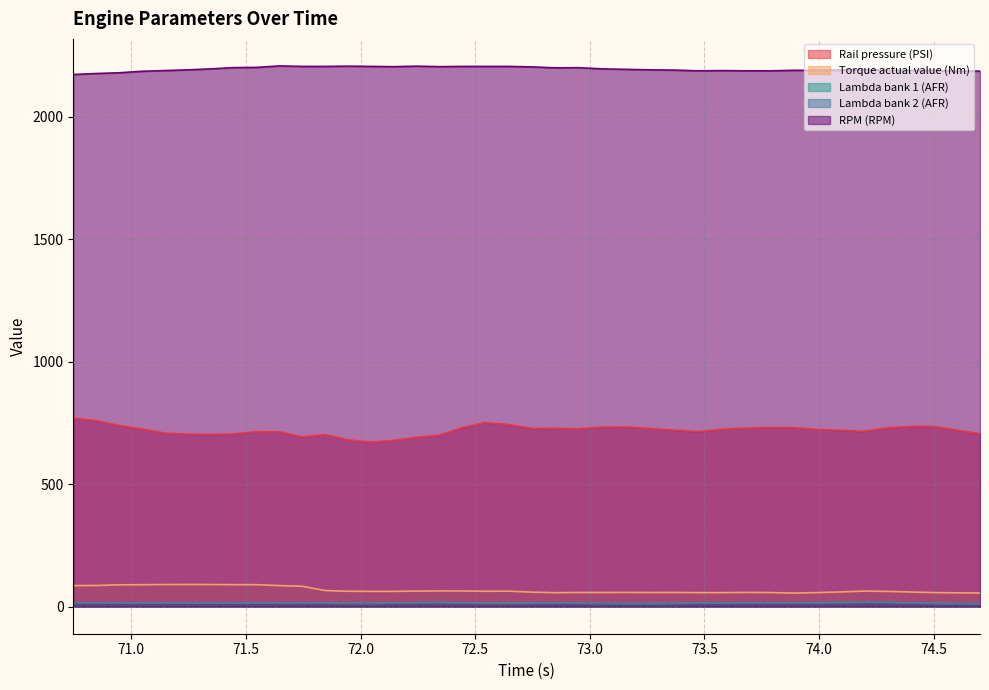

What value does the Lambda bank 1 (AFR) series have at 74.092?

17.4